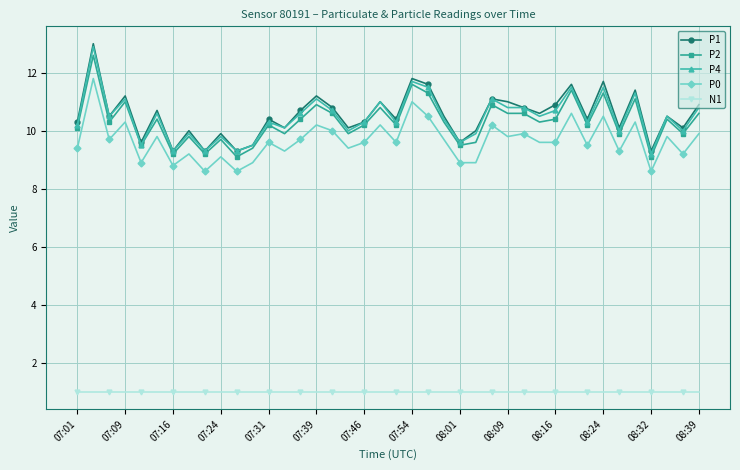

True or false: P0 and P4 cross at least once.

False